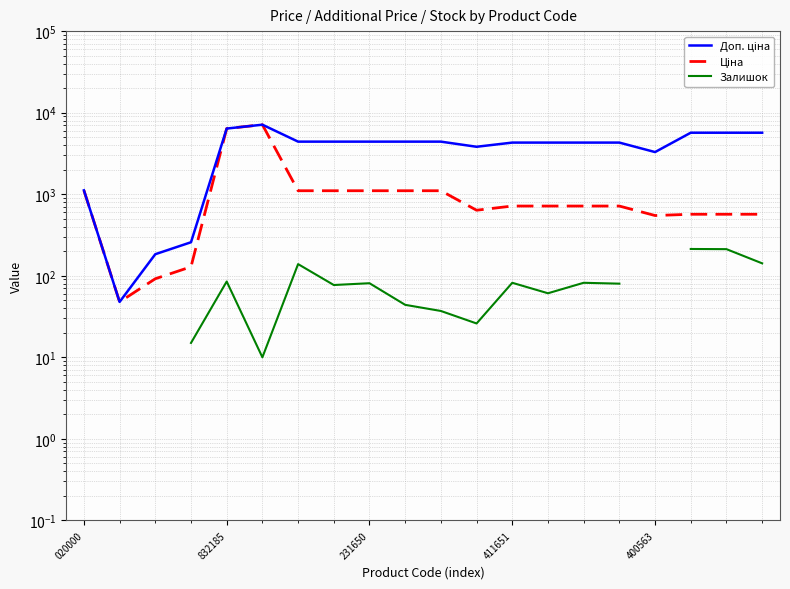

What is the label of the 6th point from the right?

14